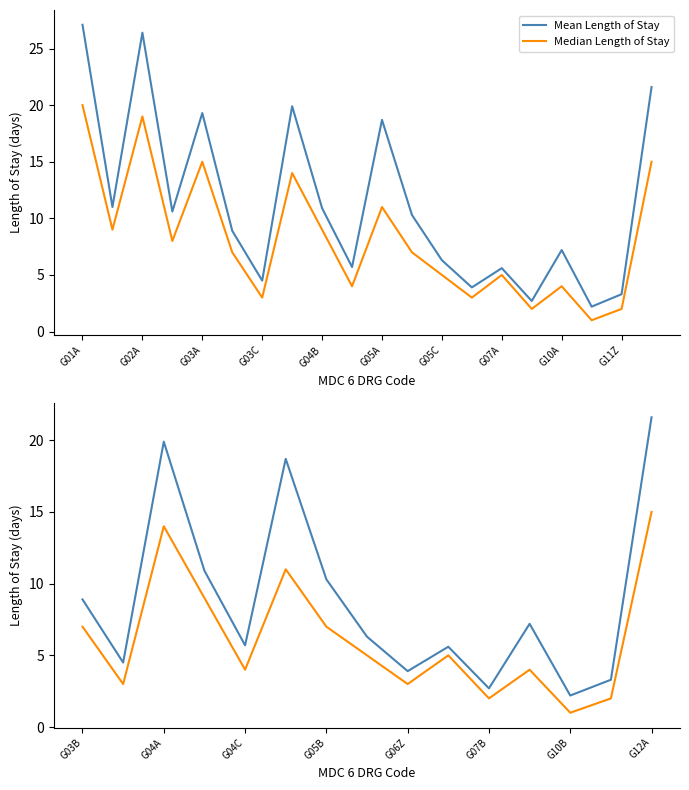

How many interior local peaks does the Mean Length of Stay series have?

4